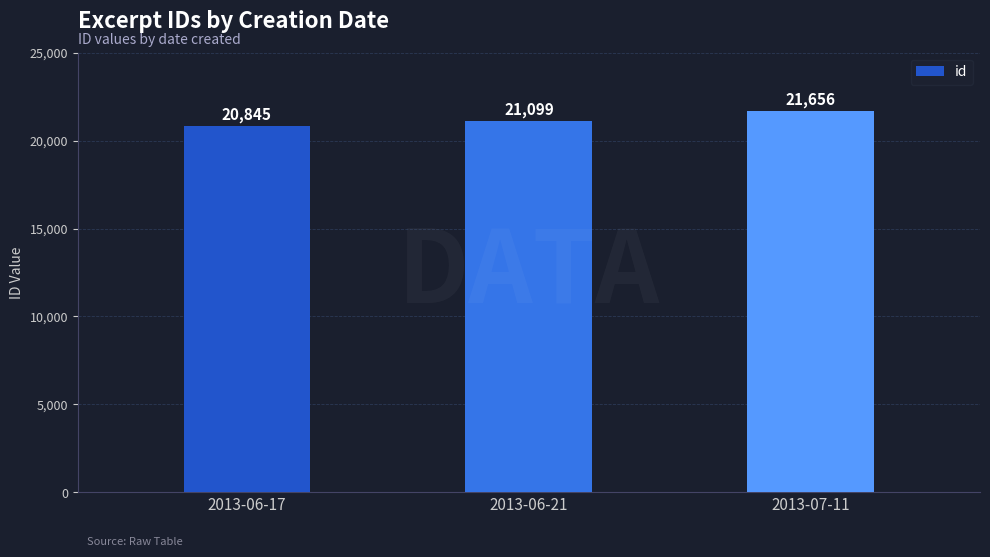

List the labels in order of value, smallest first.

2013-06-17, 2013-06-21, 2013-07-11